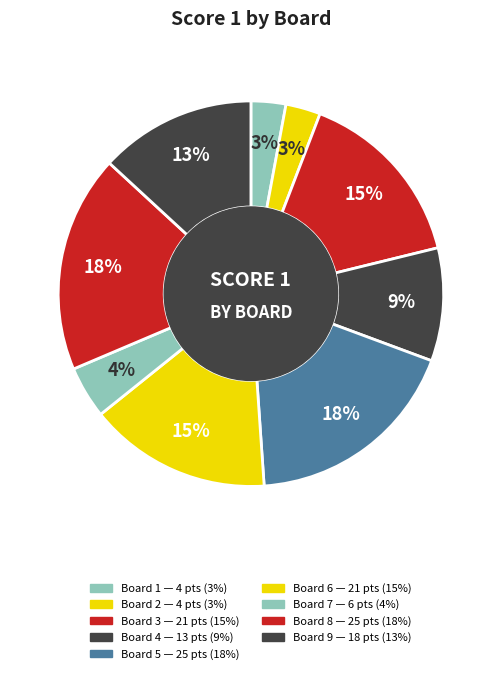

Count the number of slices in the pie.

9